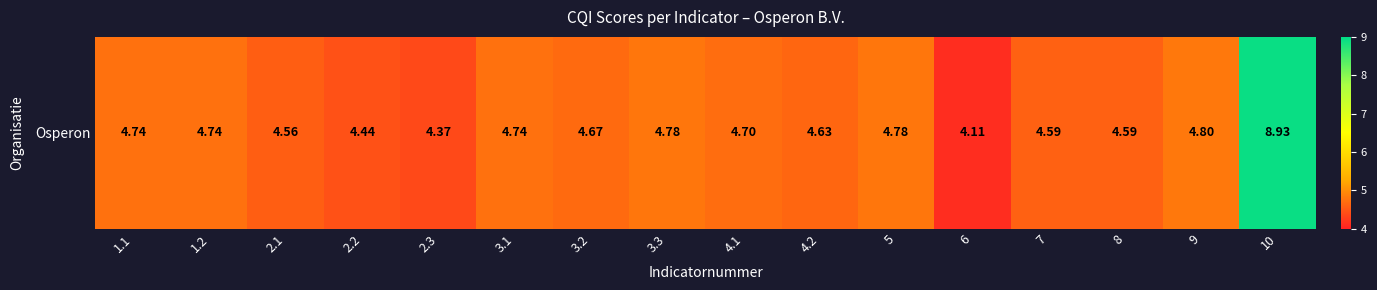

Reading left to right, list all the values displayed in this chart.

4.7	4.7	4.6	4.4	4.4	4.7	4.7	4.8	4.7	4.6	4.8	4.1	4.6	4.6	4.8	8.9